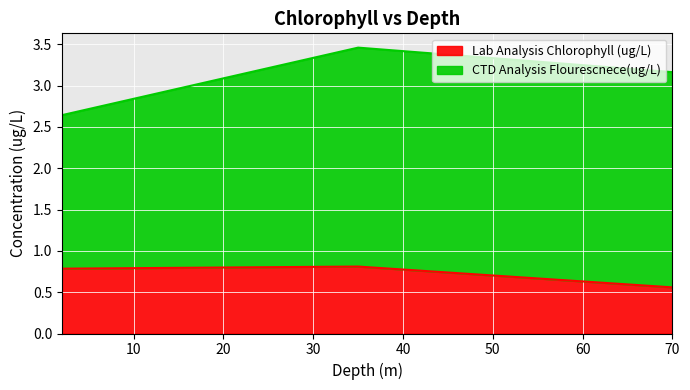

Reading left to right, extract all data points from this chart.

2=0.8	35=0.8	70=0.6